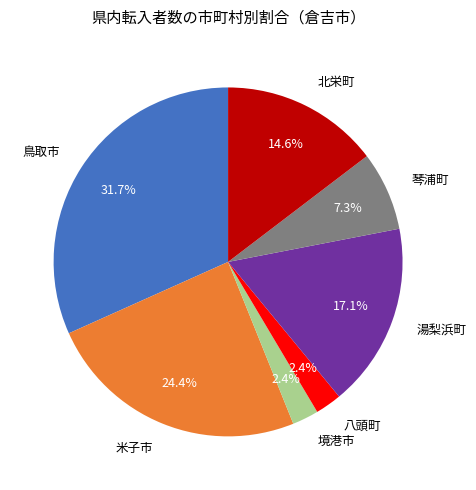

To the nearest percent, what portion does 北栄町 represent?

15%